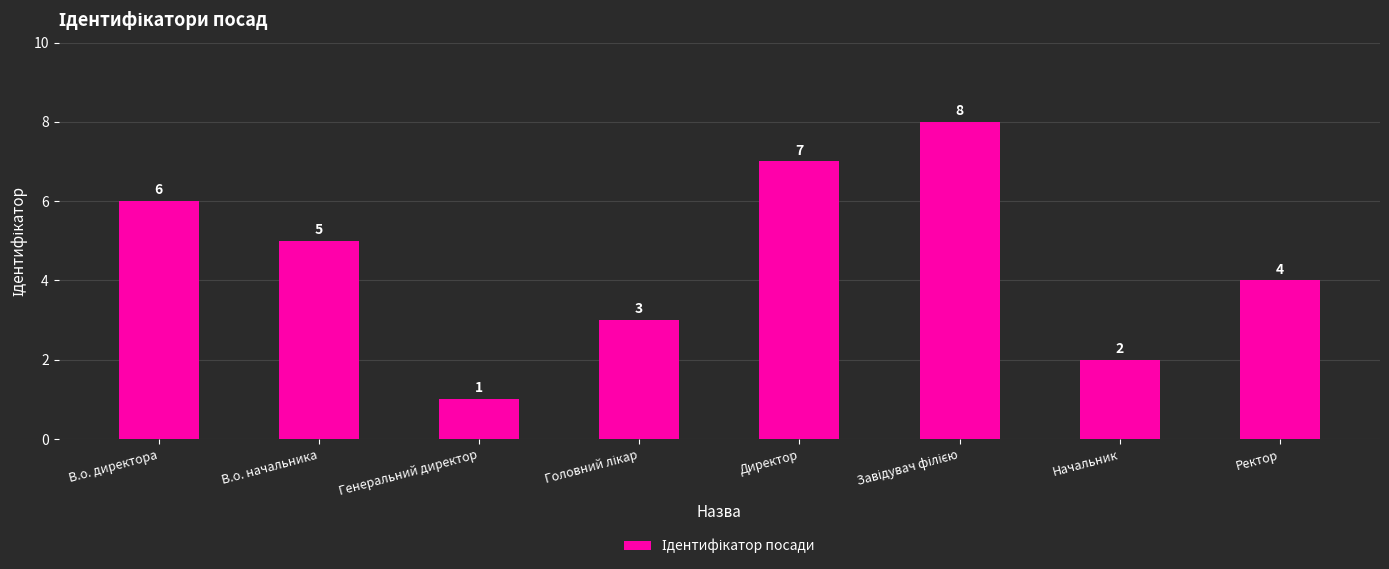

Is it true that the value at Генеральний директор is 1?

True